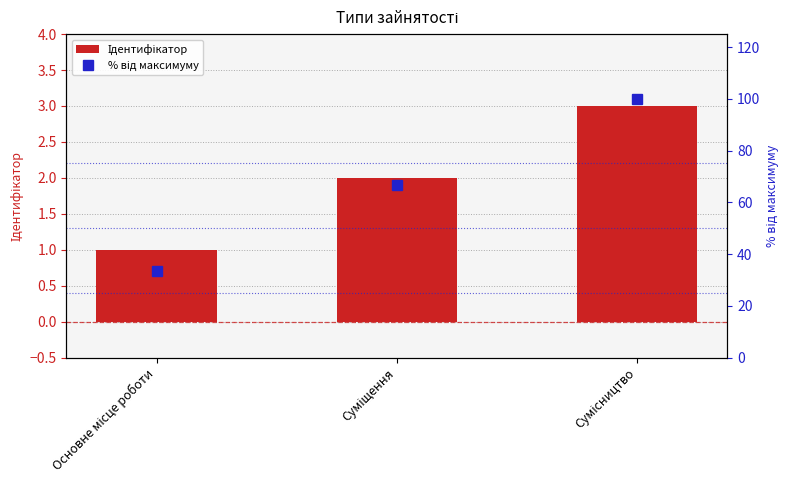

What is the average value of the Ідентифікатор series?

2.0